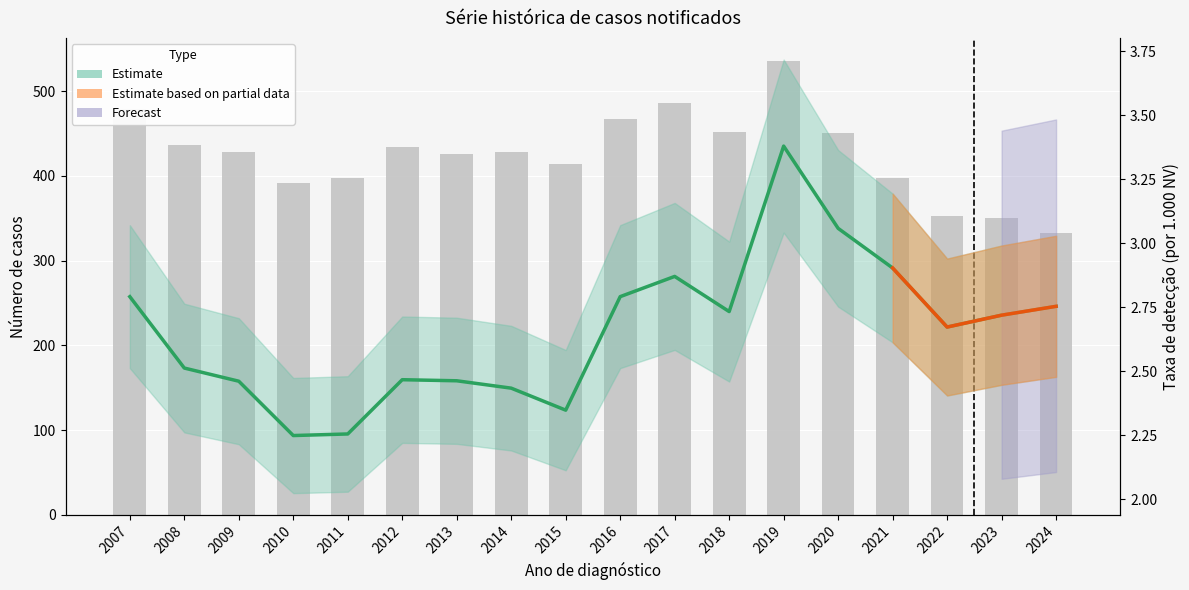

What is the difference between the second highest and second lowest values in the Taxa de detecção (Estimate) series?

0.8